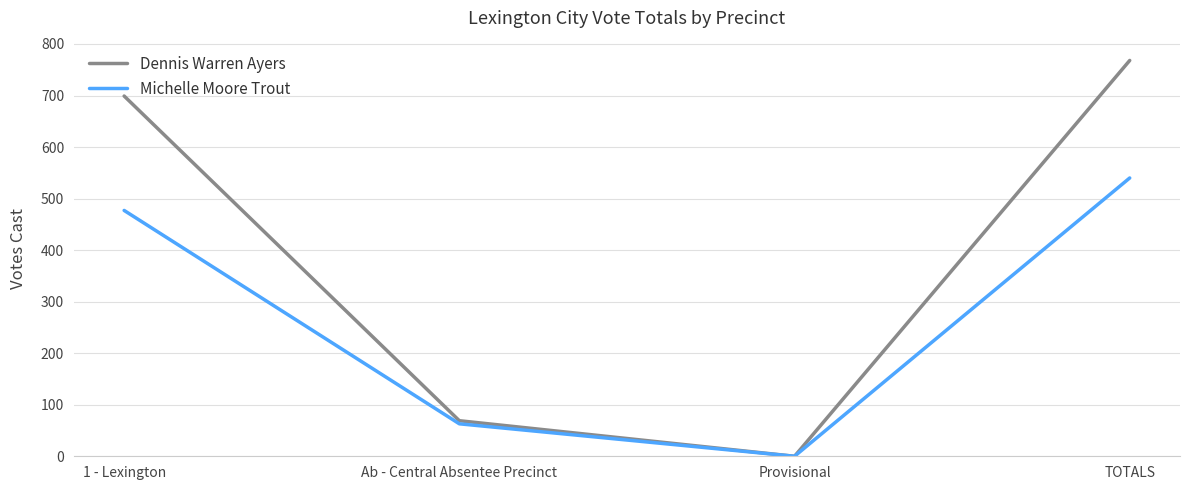

What are all the series names shown in the legend?

Dennis Warren Ayers, Michelle Moore Trout